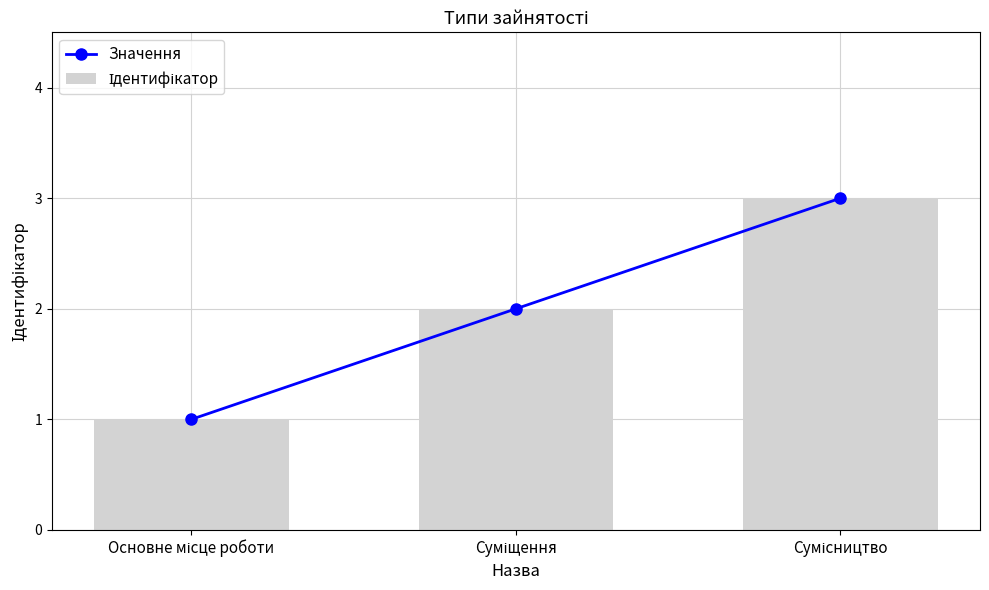

How many distinct data groups are displayed?

2